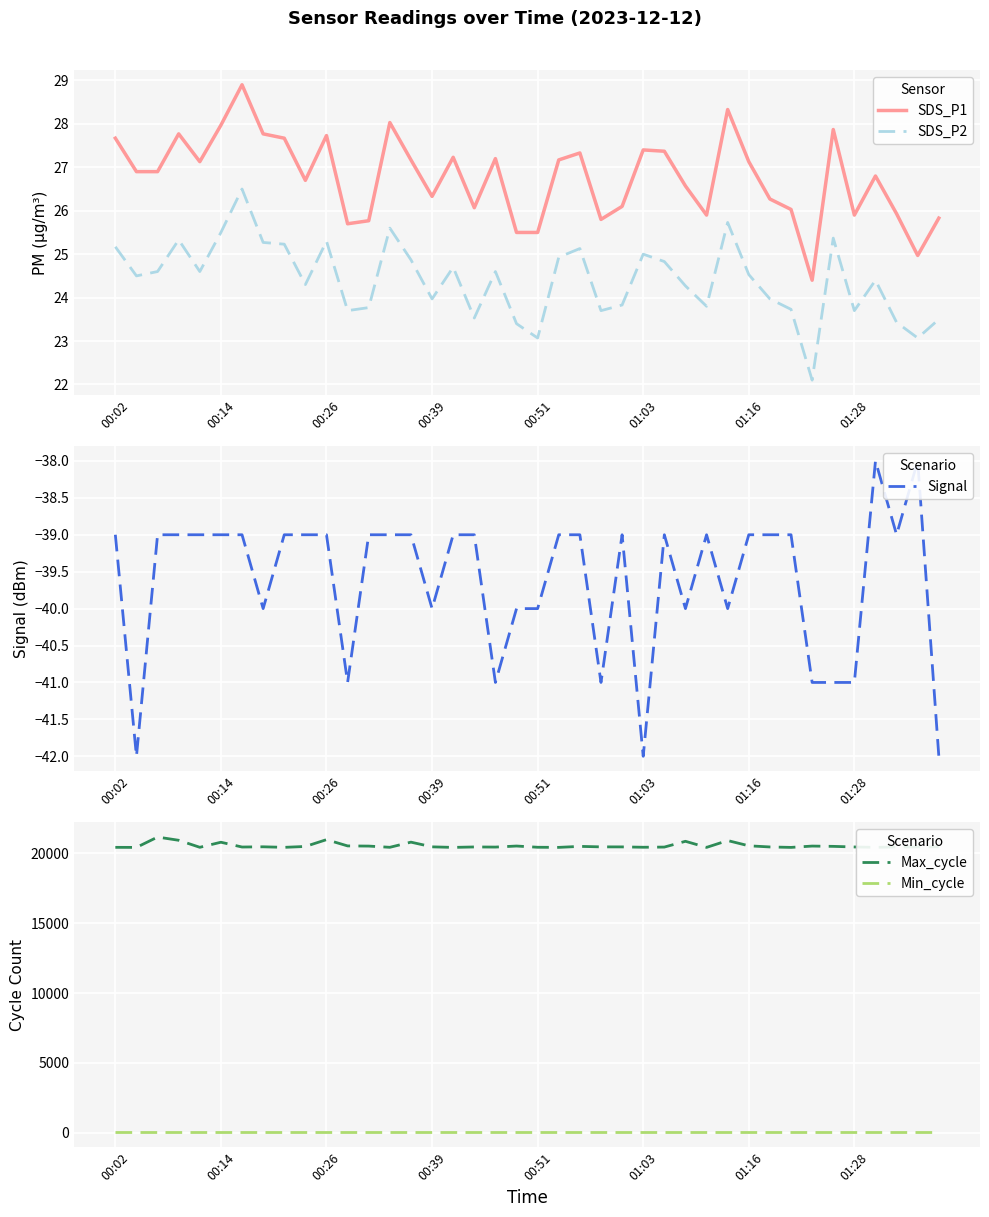

True or false: Max_cycle and Min_cycle intersect in this chart.

False